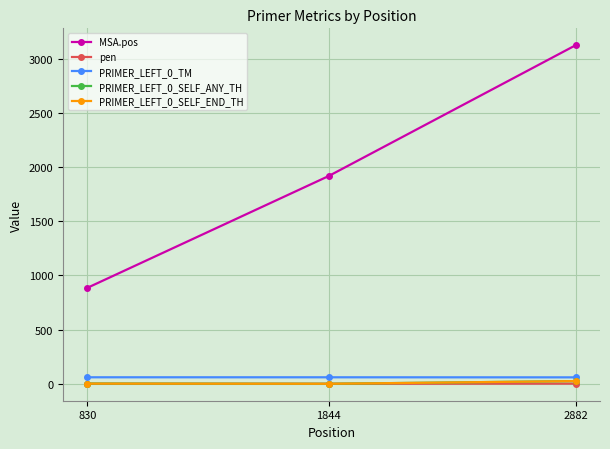

Is it true that MSA.pos equals 886.0 at 830?

True